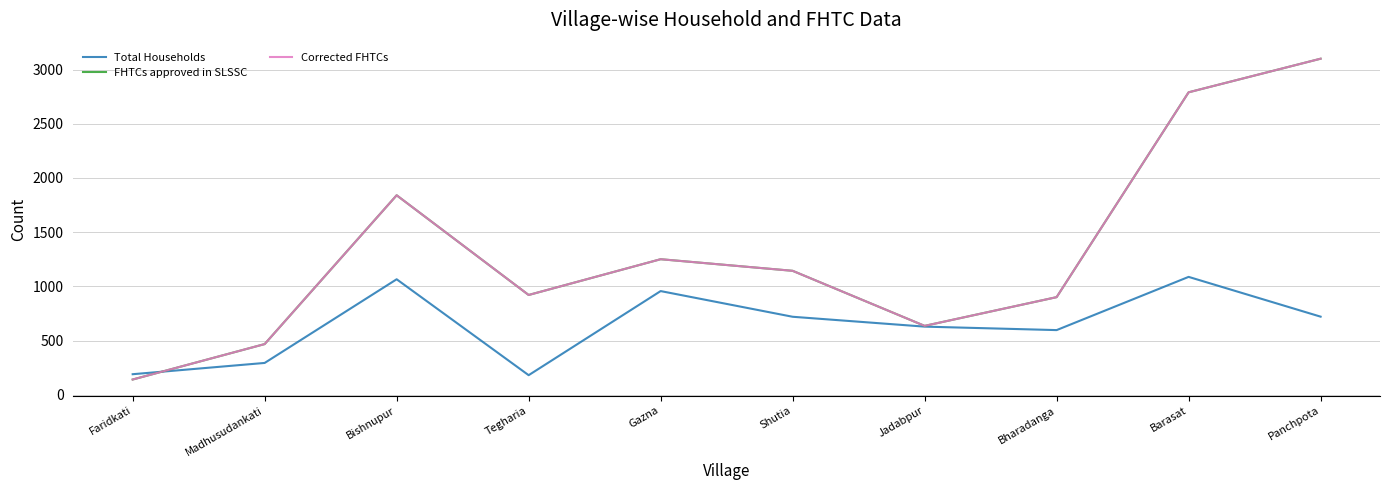

What is the label of the 4th point from the left?

Tegharia